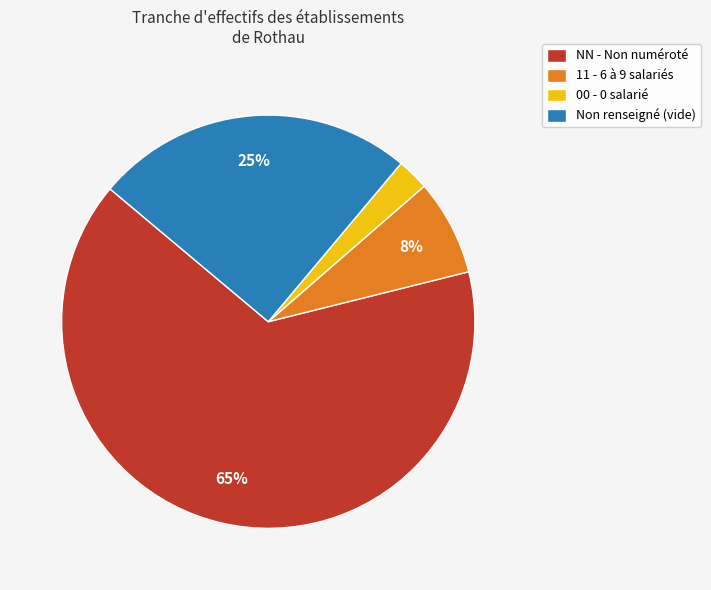

The NN - Non numéroté slice represents 51% of the pie. True or false?

False